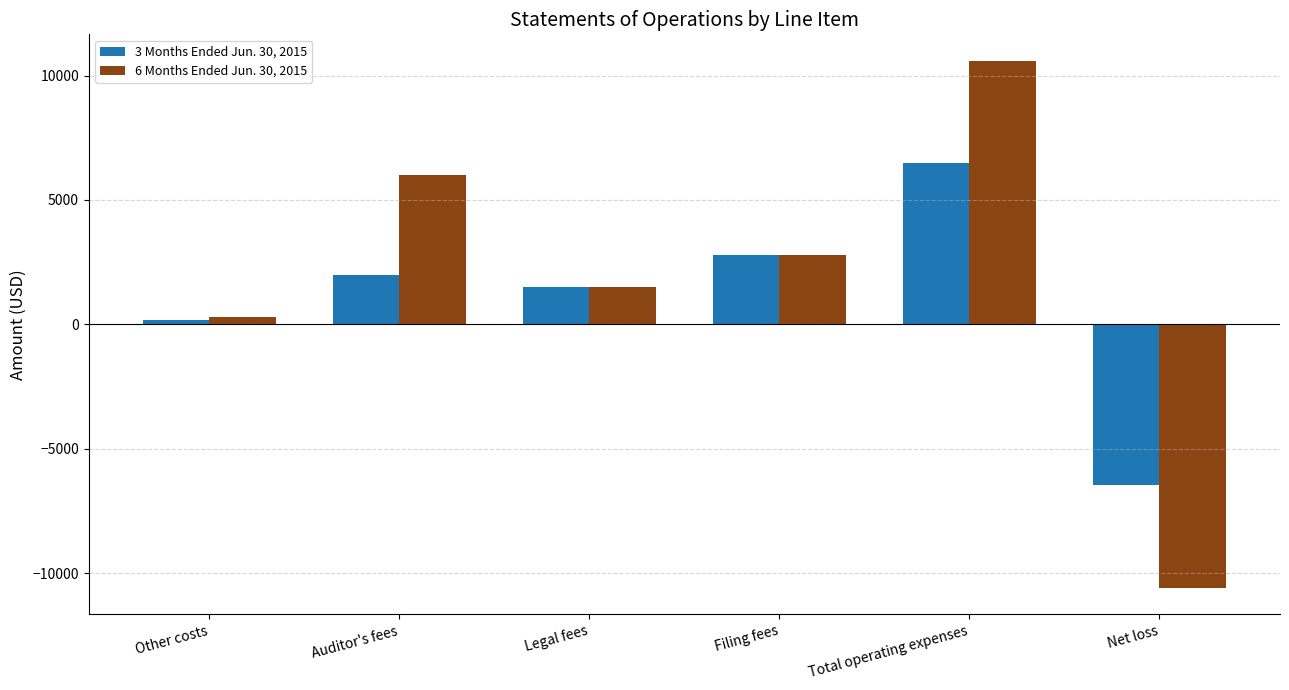

Rank the series by their maximum value, from lowest to highest.

3 Months Ended Jun. 30, 2015, 6 Months Ended Jun. 30, 2015